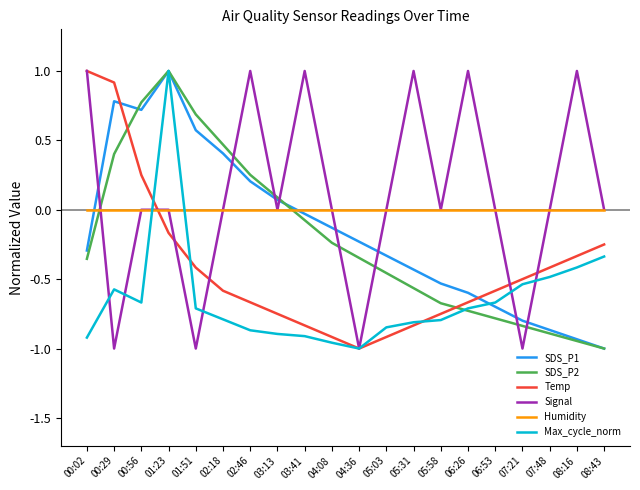

Is the value of Signal at 02:18 greater than the value of Temp at 02:18?

Yes